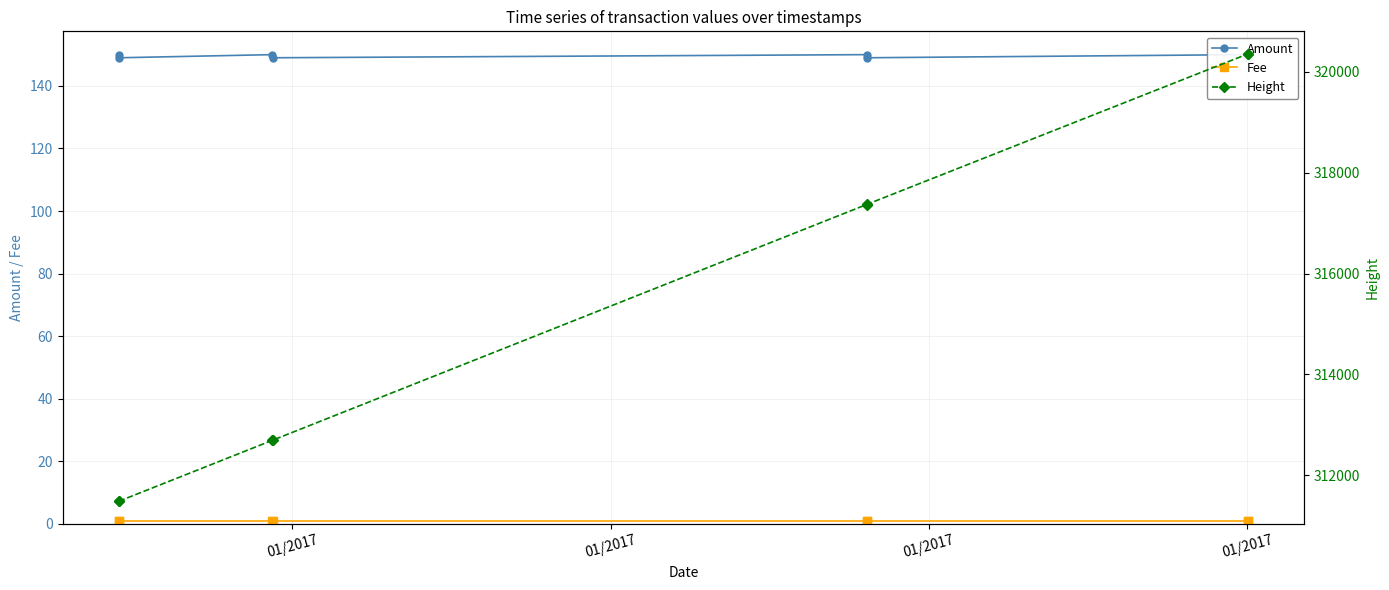

At how many categories does at least one series exceed 290775?

8